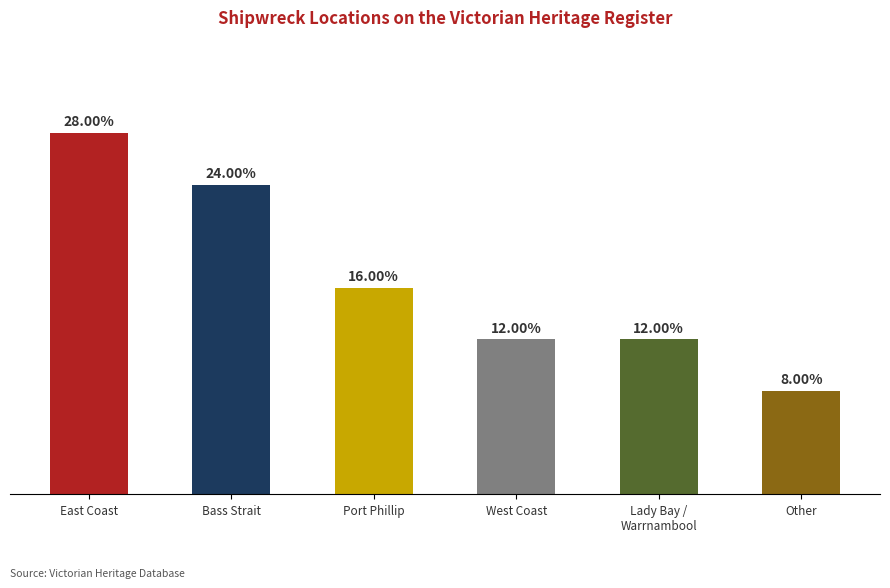

What is the ratio of the value at Port Phillip to the value at East Coast?

0.6